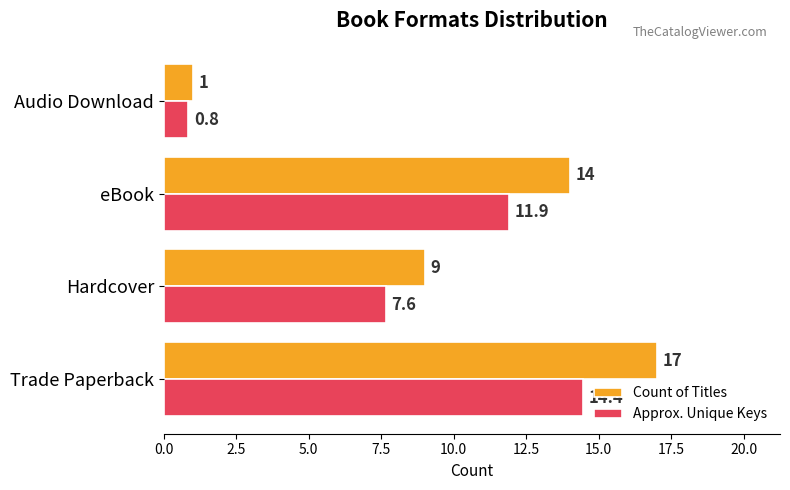

What is the difference between the second highest and minimum values in the Count of Titles series?

13.0